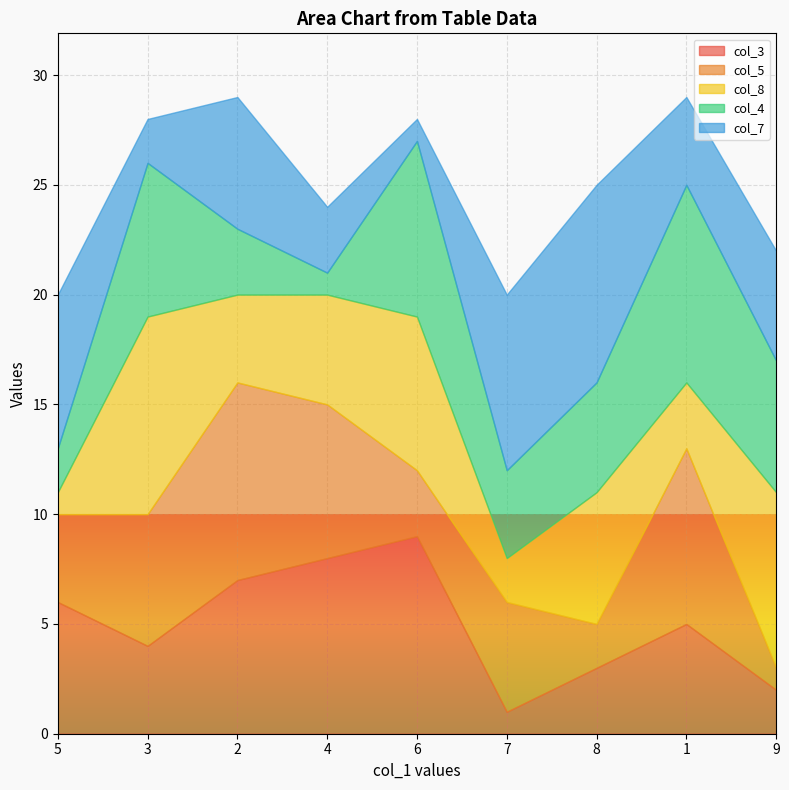

List the series in order of their peak value, lowest first.

col_3, col_5, col_8, col_4, col_7